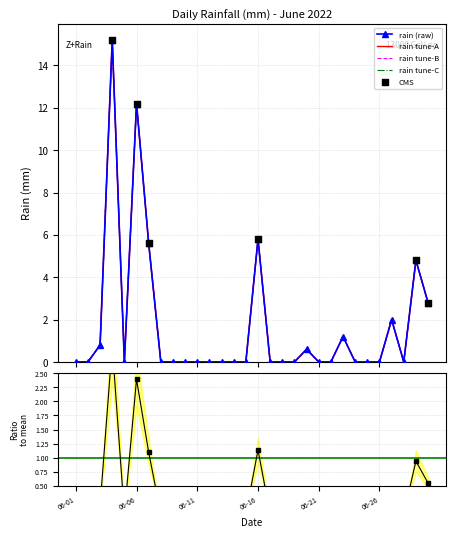

Which has a higher value, 2022-06-26 or 2022-06-29?

2022-06-29